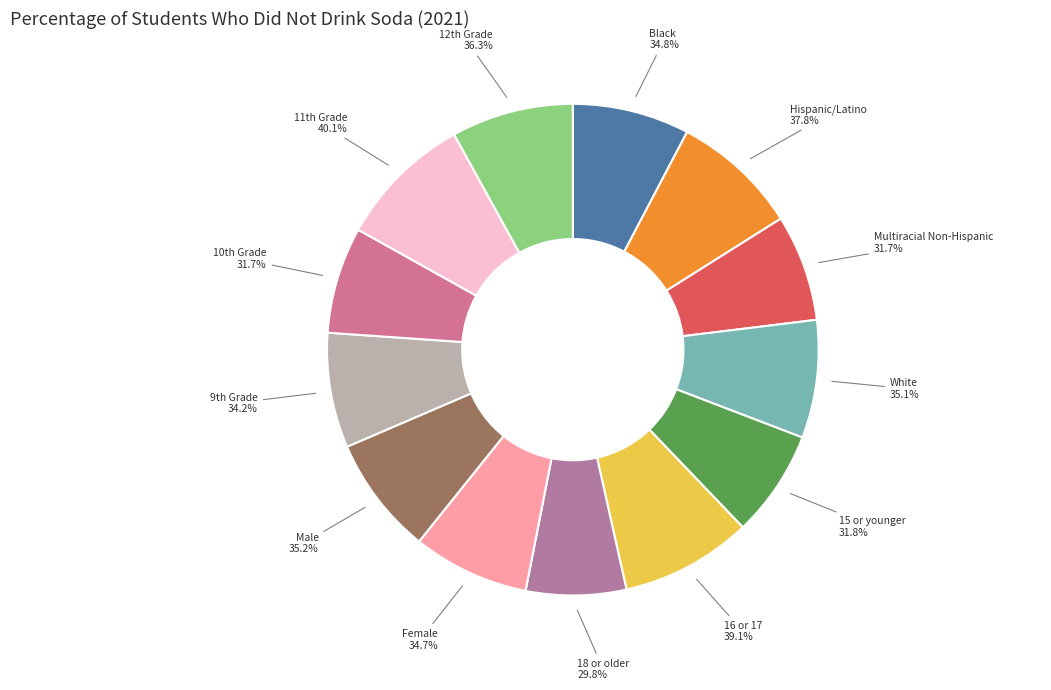

To the nearest percent, what percentage of the pie is Black?

8%